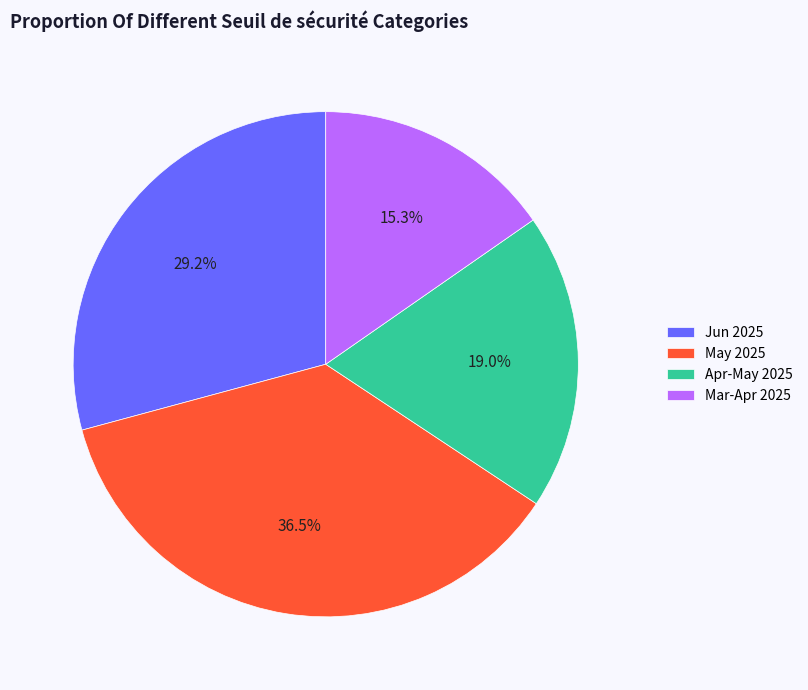

Combined, what portion of the pie is May 2025 and Mar-Apr 2025?

51.8%